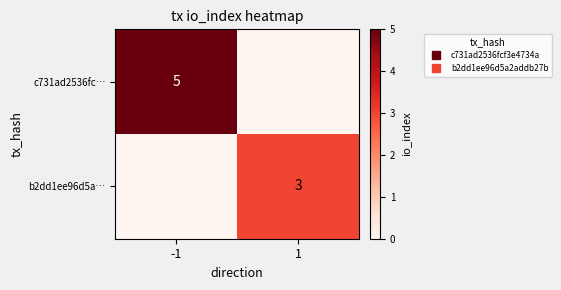

The value of c731ad2536fc… at 1 is 3. True or false?

False